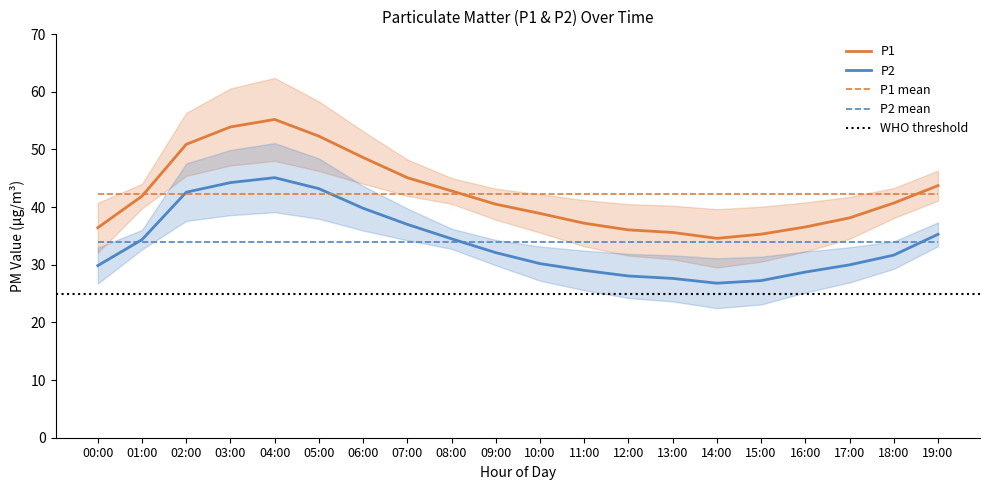

Which series has the widest spread of values?

P1